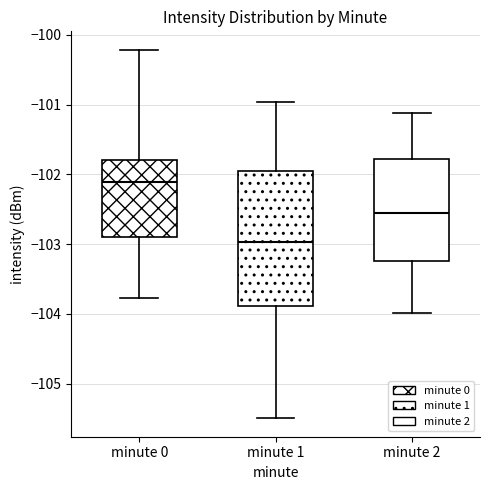

Comparing the boxes themselves (not the whiskers), which one is the tallest?

minute 1